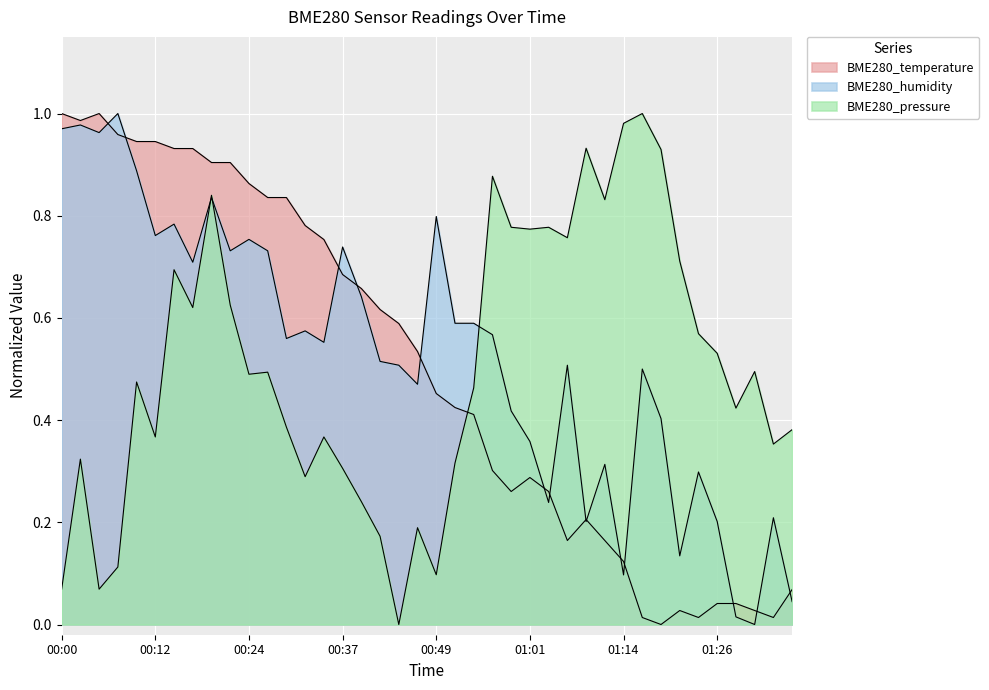

True or false: BME280_pressure has a value of 0.5 at 00:10.

True